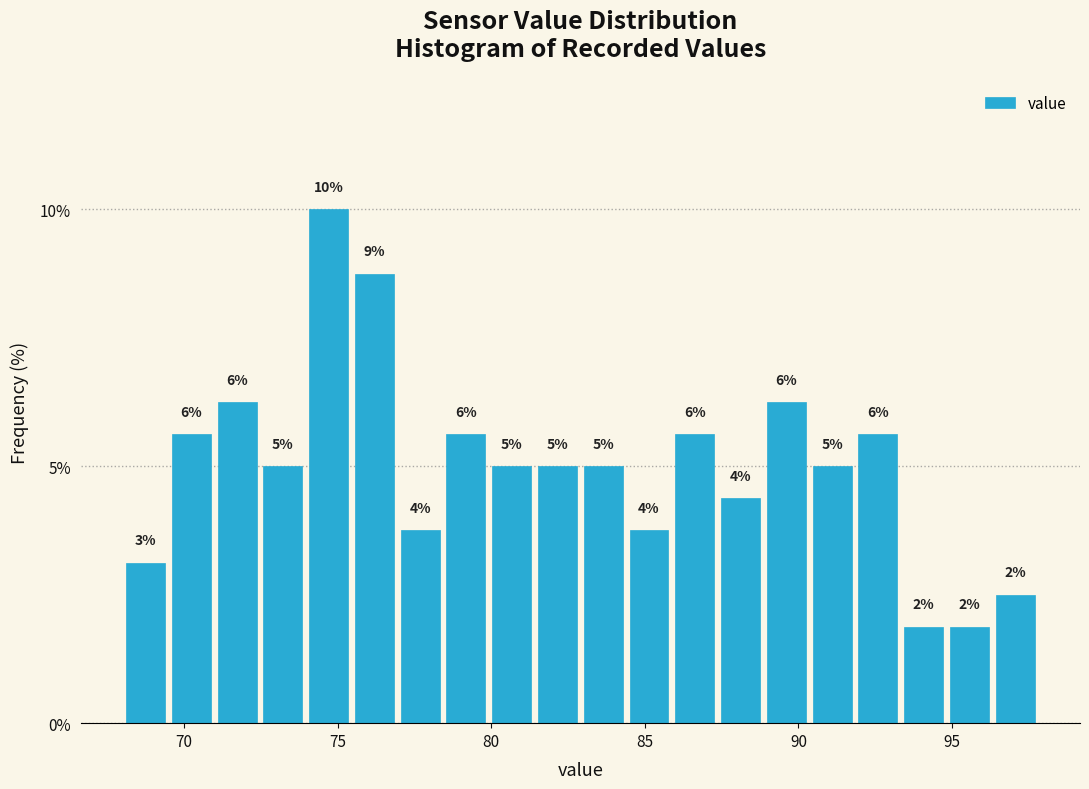

Read against the x-axis, roughly where is the centre of the tallest bar?

74.5